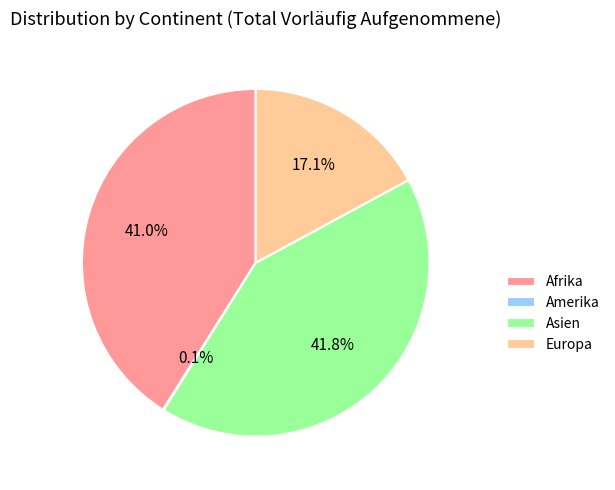

Is there a majority slice in this chart?

No